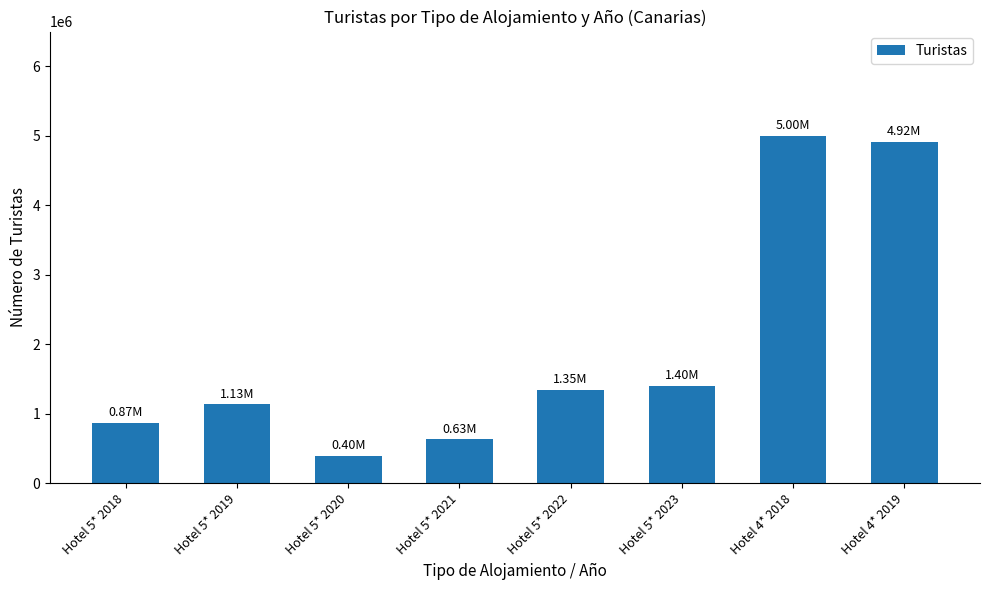

How many data points are less than 1346910?

4